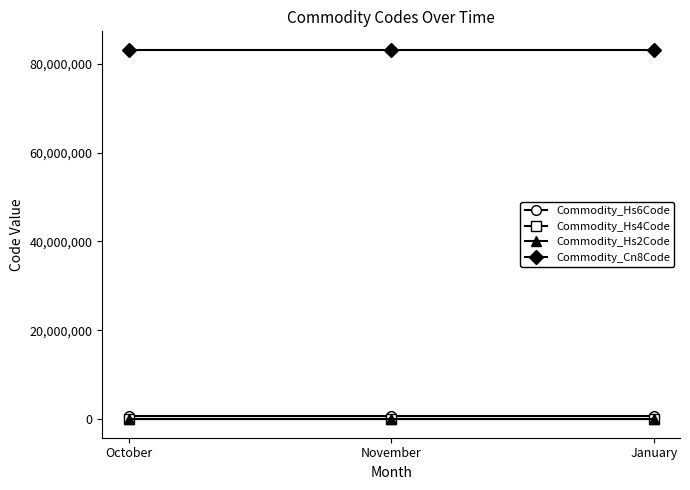

Which series has the largest total across all categories?

Commodity_Cn8Code